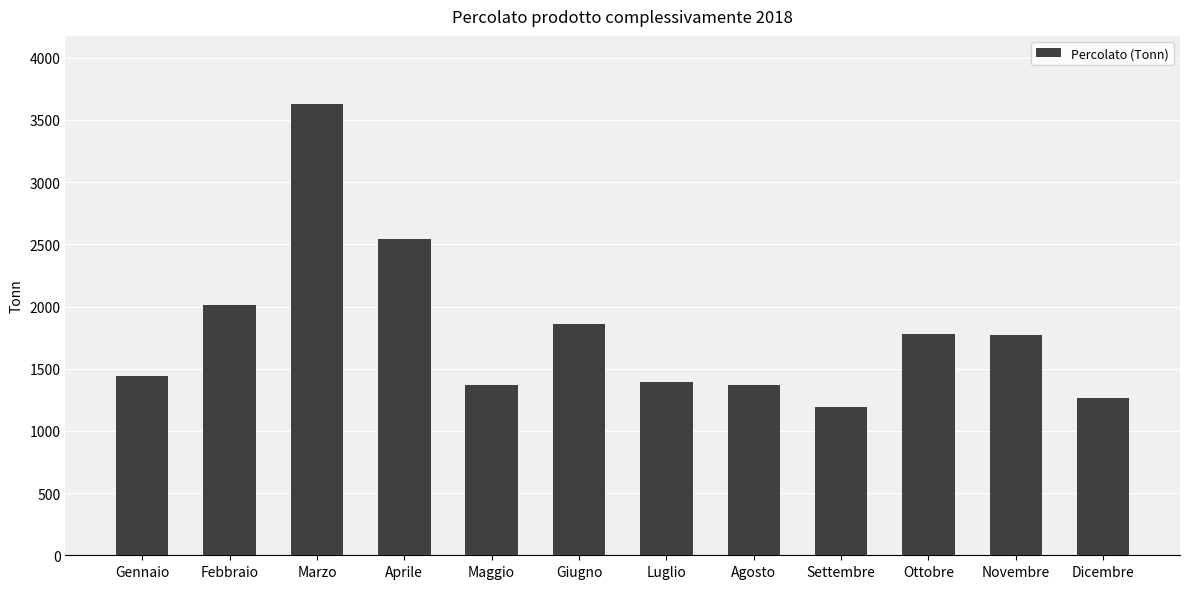

The chart shows a value of 1393.6 at Luglio. True or false?

True